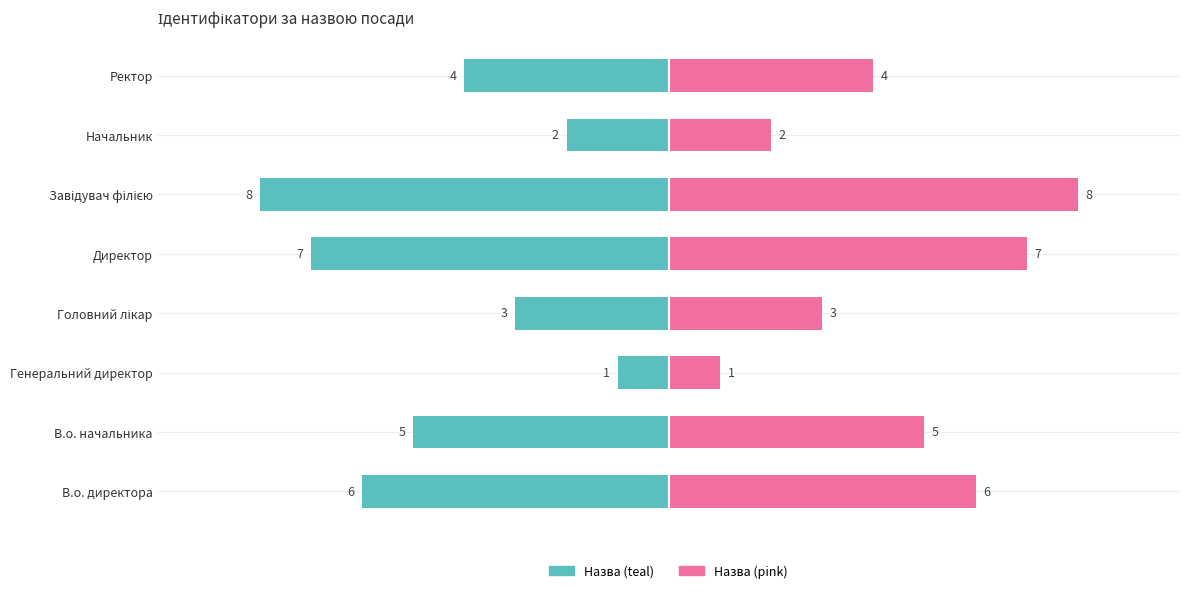

Which has a higher value, Начальник or Головний лікар?

Головний лікар